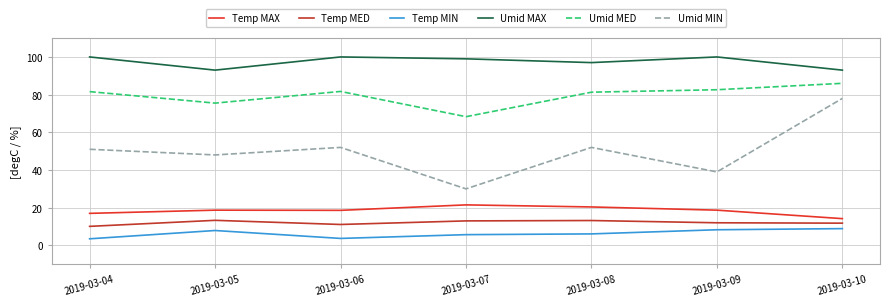

Is it true that Temp MAX equals 17.0 at 2019-03-04?

True